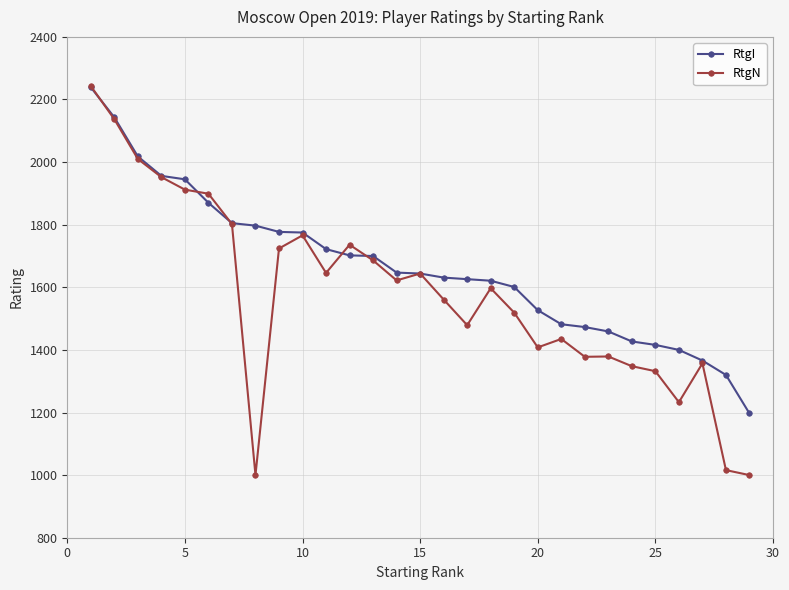

List the series in order of their overall mean, lowest first.

RtgN, RtgI